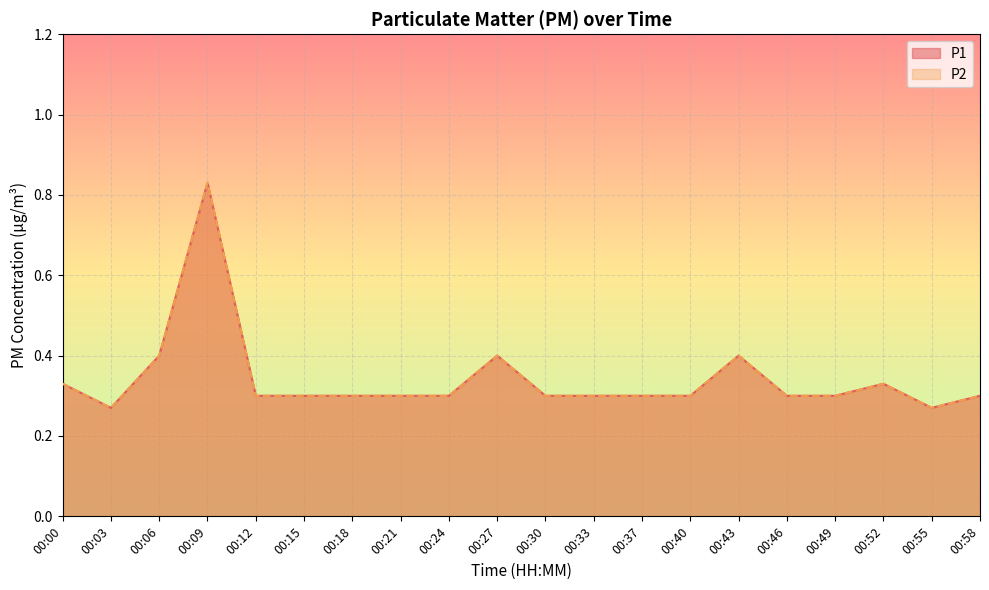

In P2, how many points are lower than both neighbors (excluding endpoints)?

2